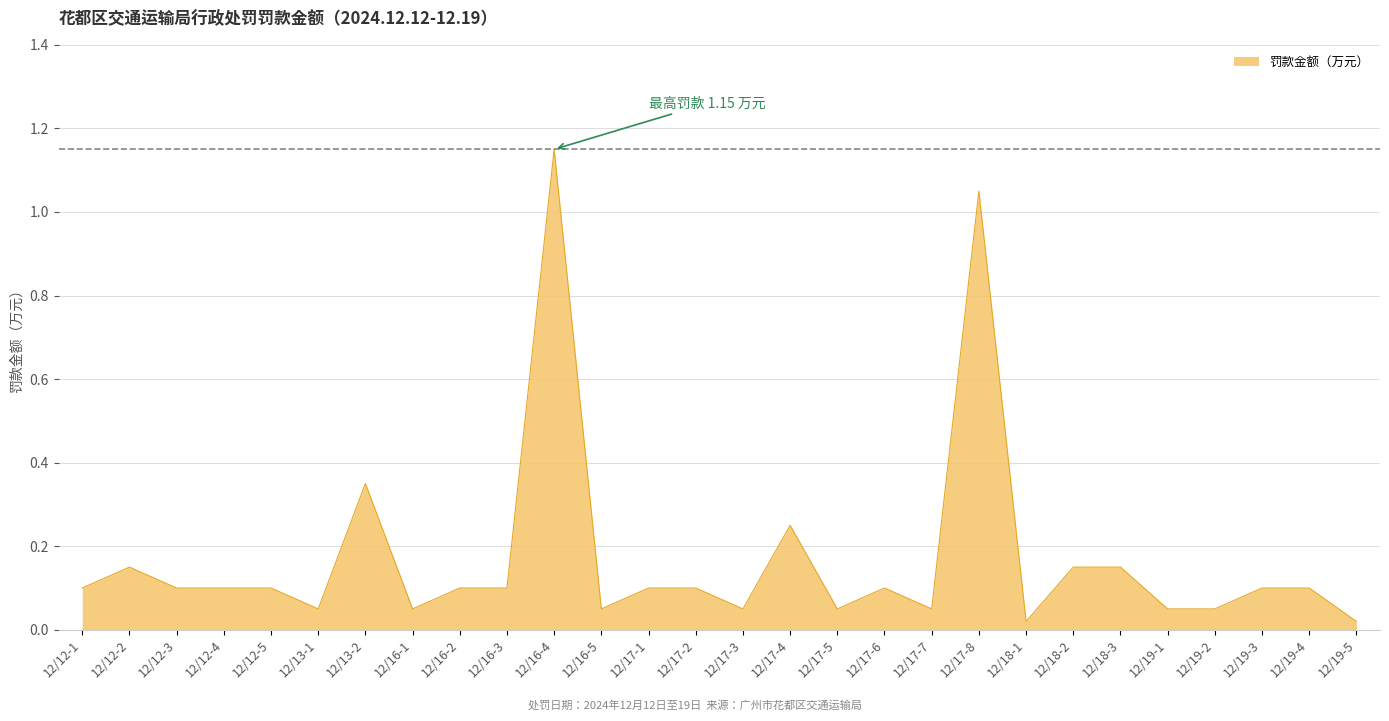

What is the change in value from 12/16-4 to 12/17-3?

-1.1